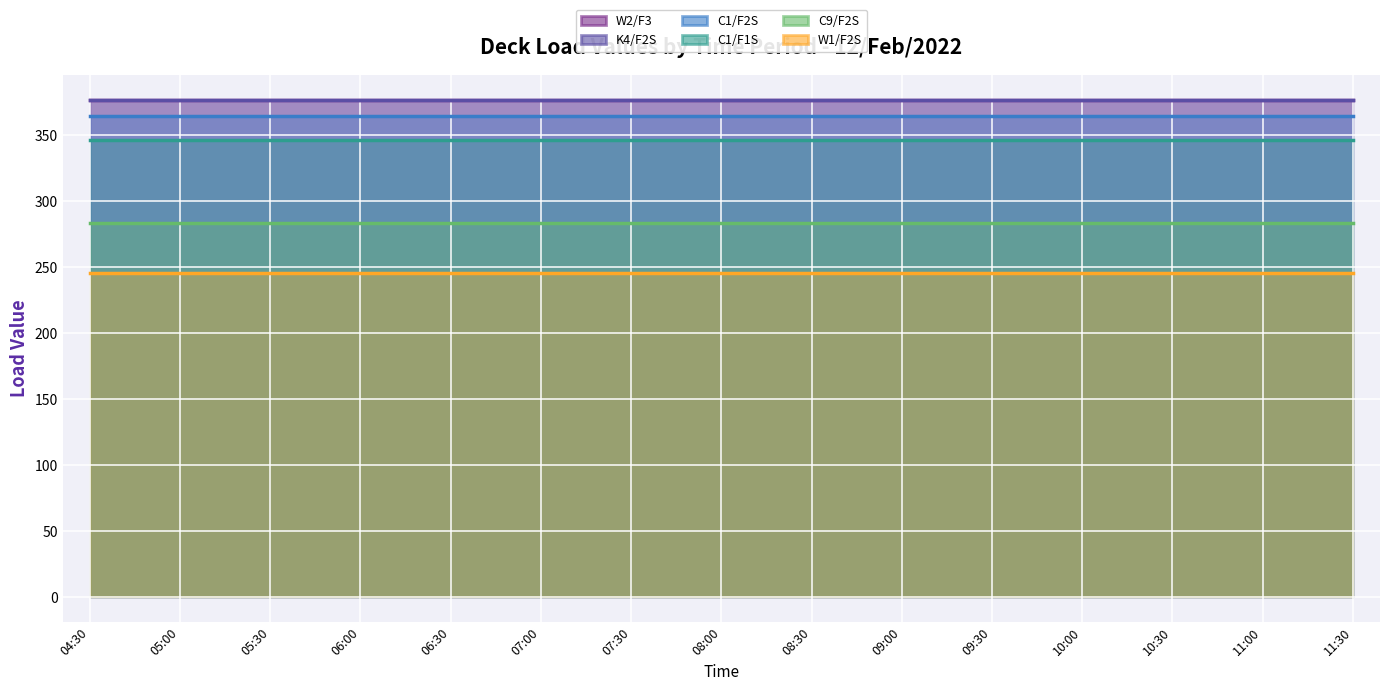

True or false: W2/F3 and C1/F1S cross at least once.

False